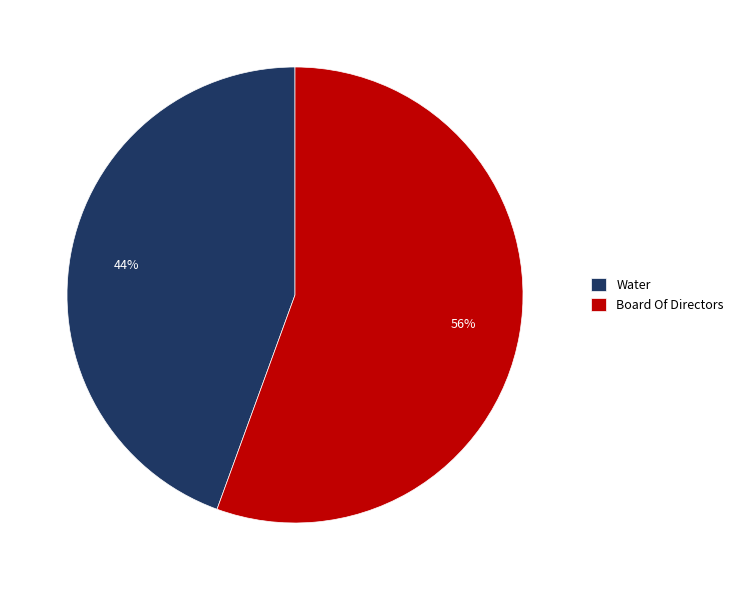

What is the smallest slice in the pie chart?

Water